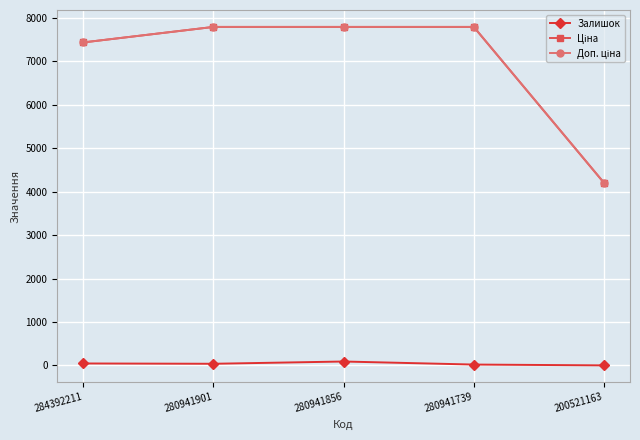

Is it true that Залишок equals 39.0 at 280941901?

True